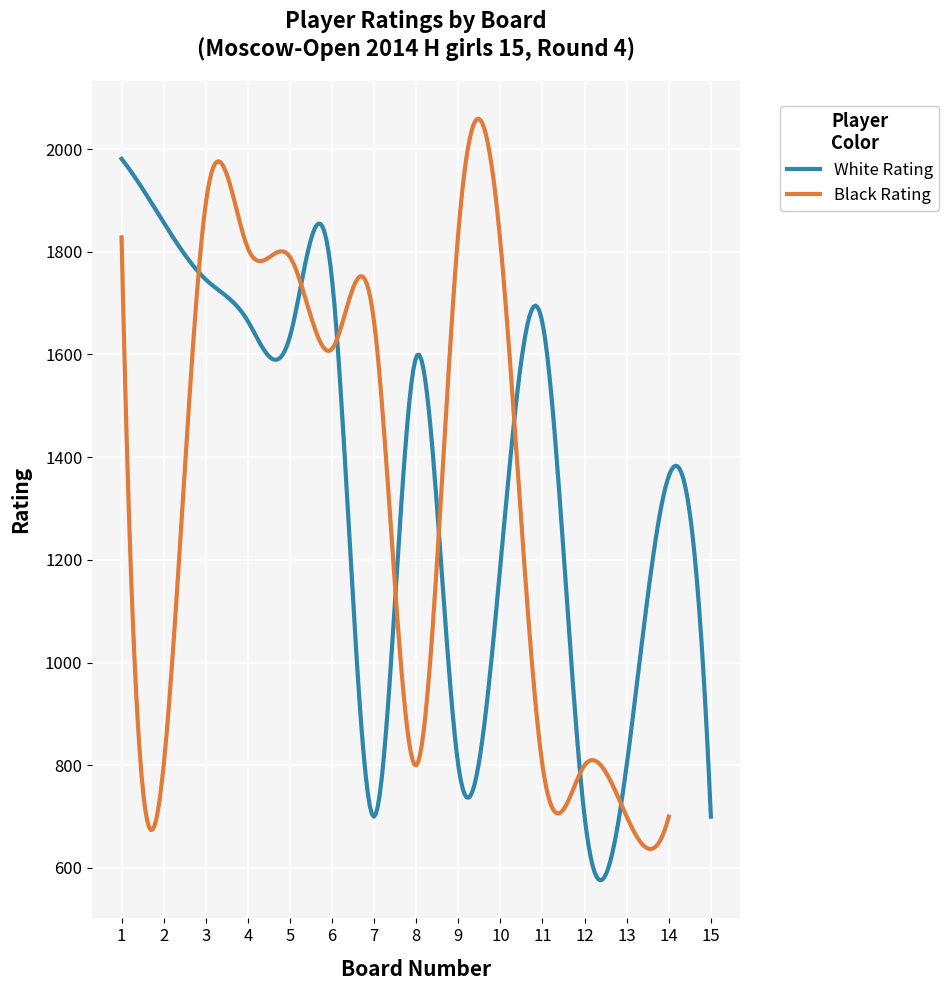

What is the greatest value displayed?

1981